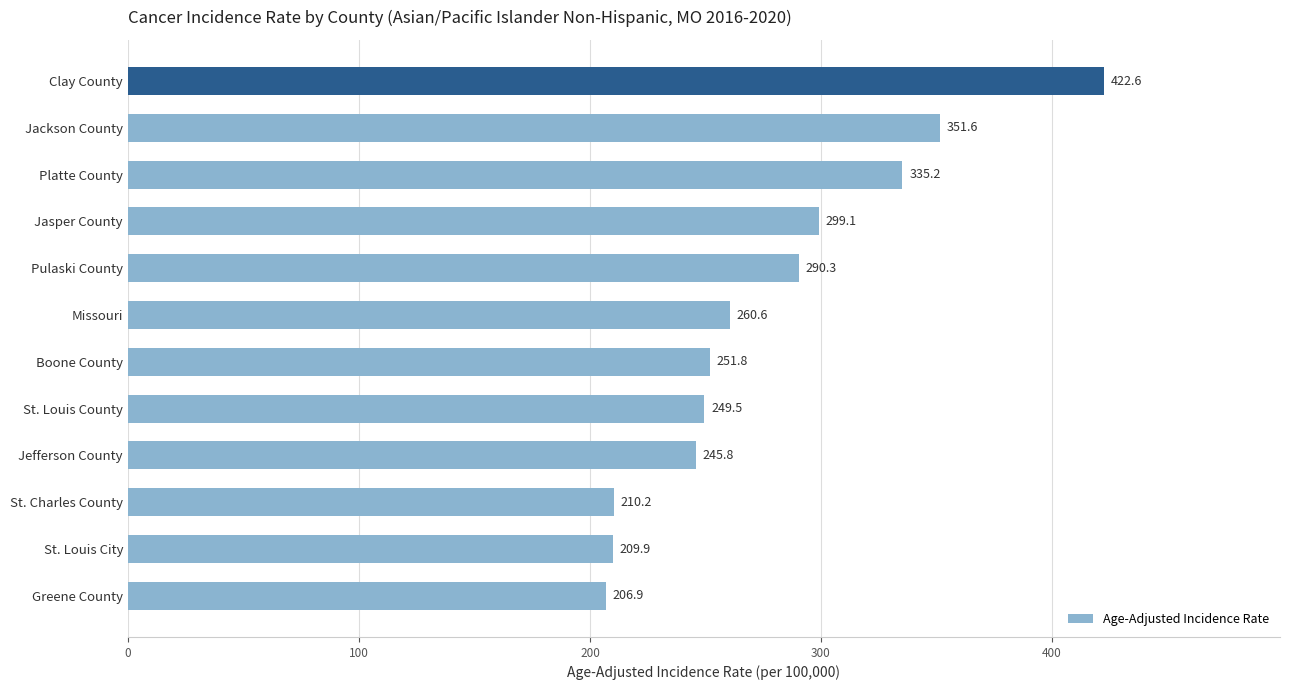

What is the average value?

277.8